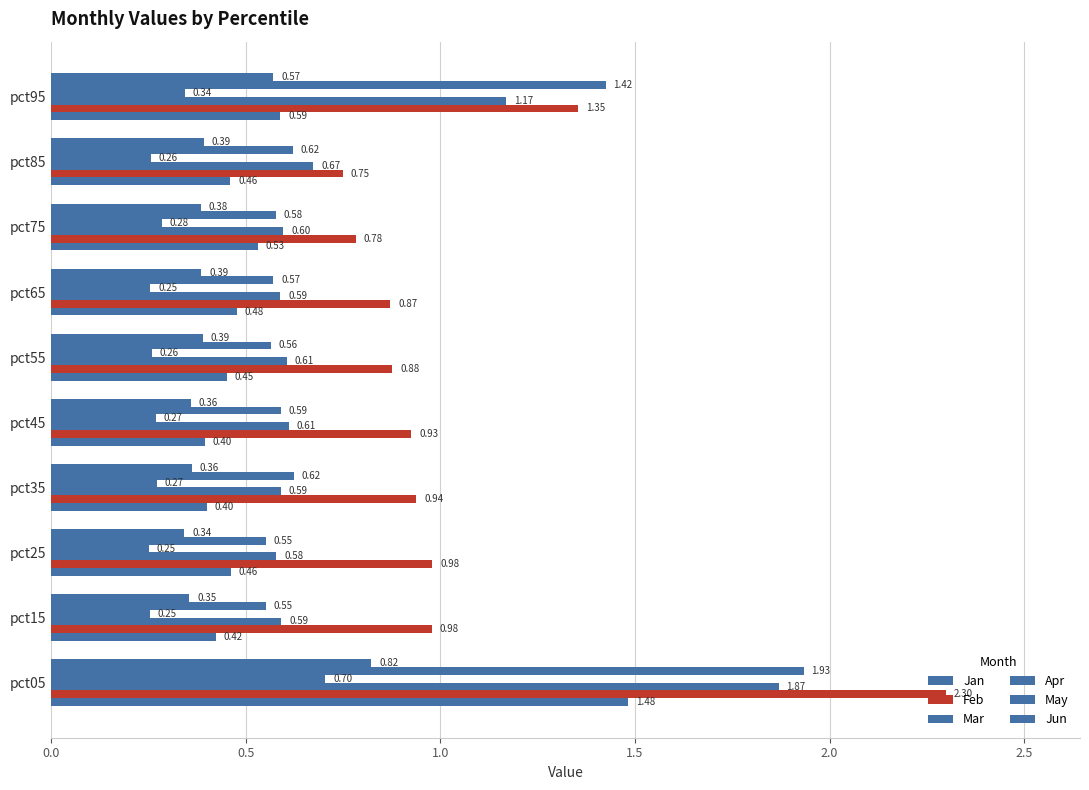

How many data points does each series have?

10